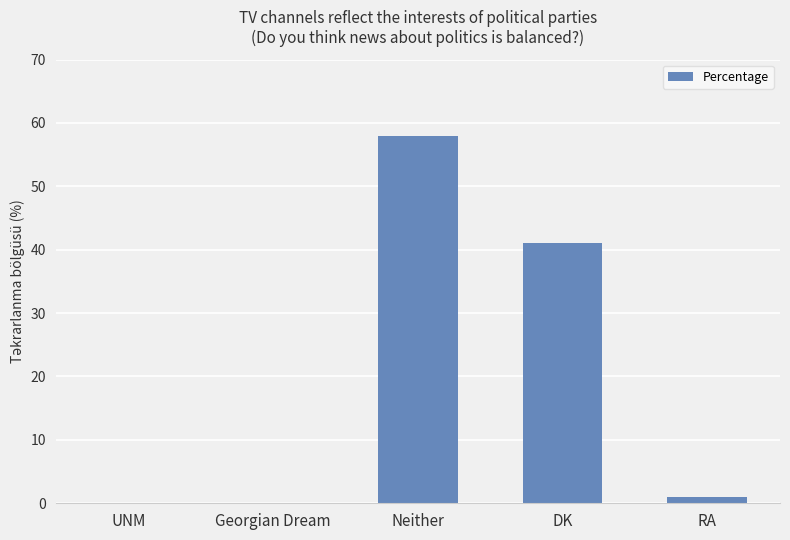

Count the number of data series in this chart.

1